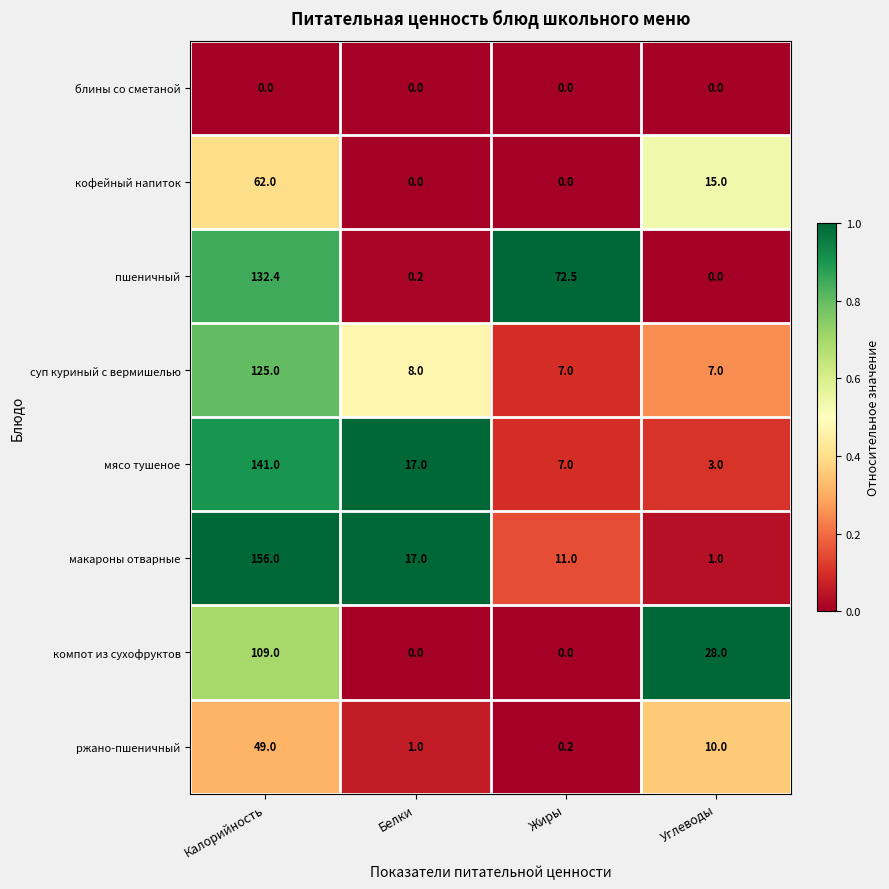

Which category has the highest value in the пшеничный series?

Калорийность